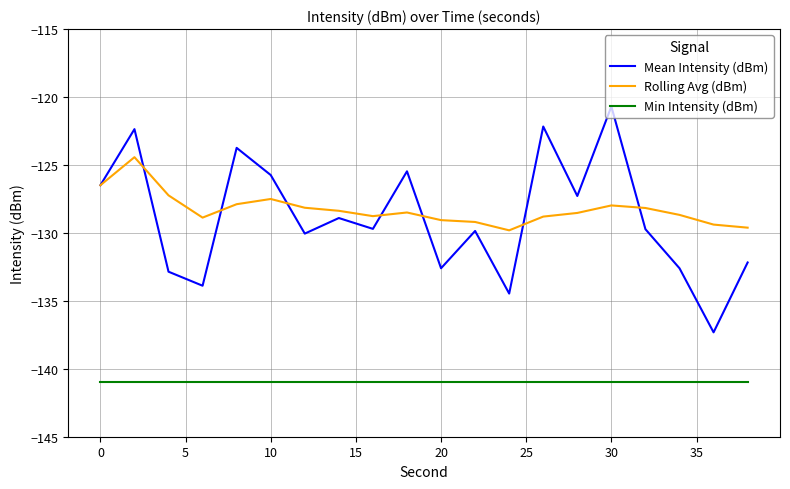

What is the lowest value of the Mean Intensity (dBm) series?

-137.3